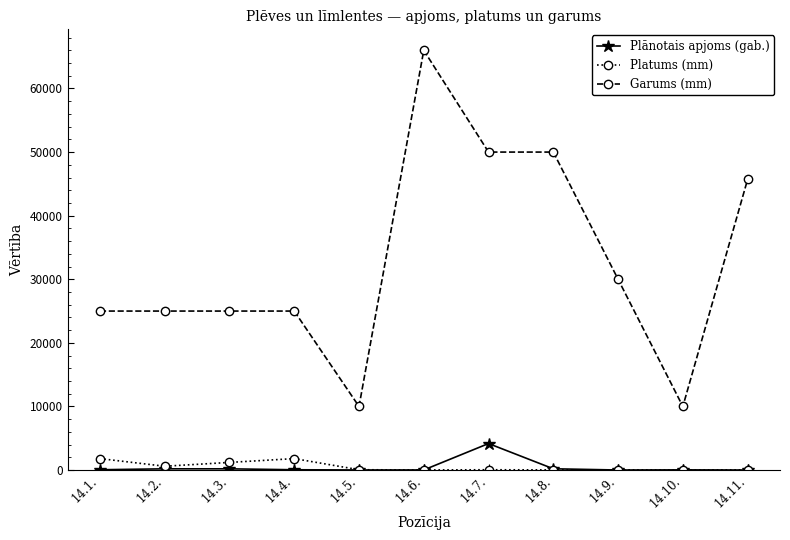

What is the maximum value shown in the chart?

66000